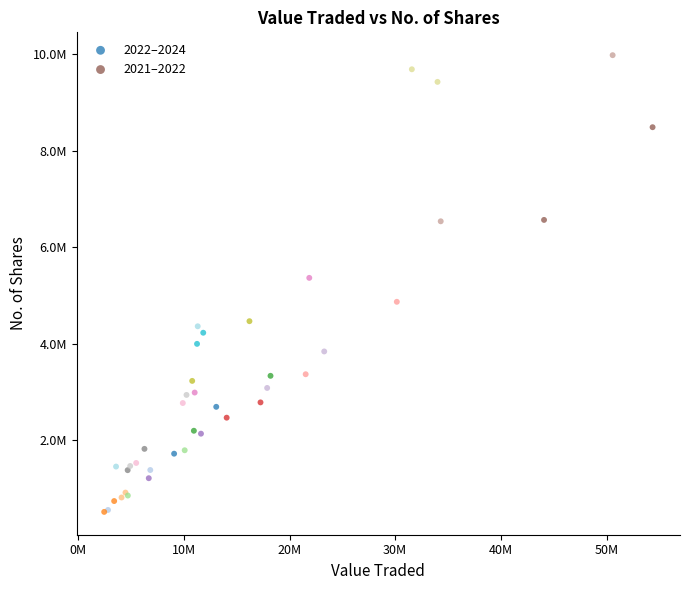

Which series has the largest Y range (max minus min)?

2021–2022